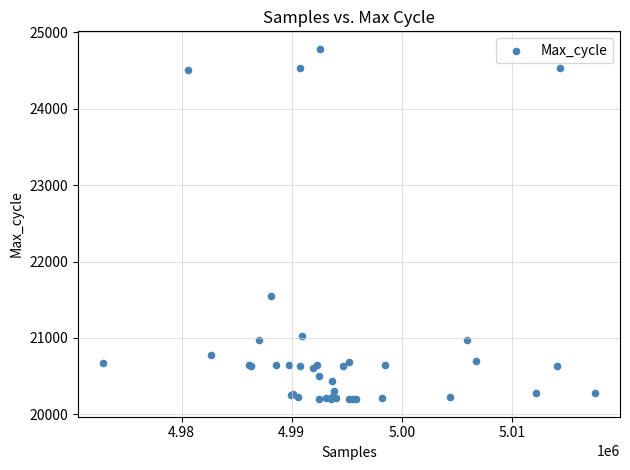

What Y value in the scatter plot is closest to 22491?

21551